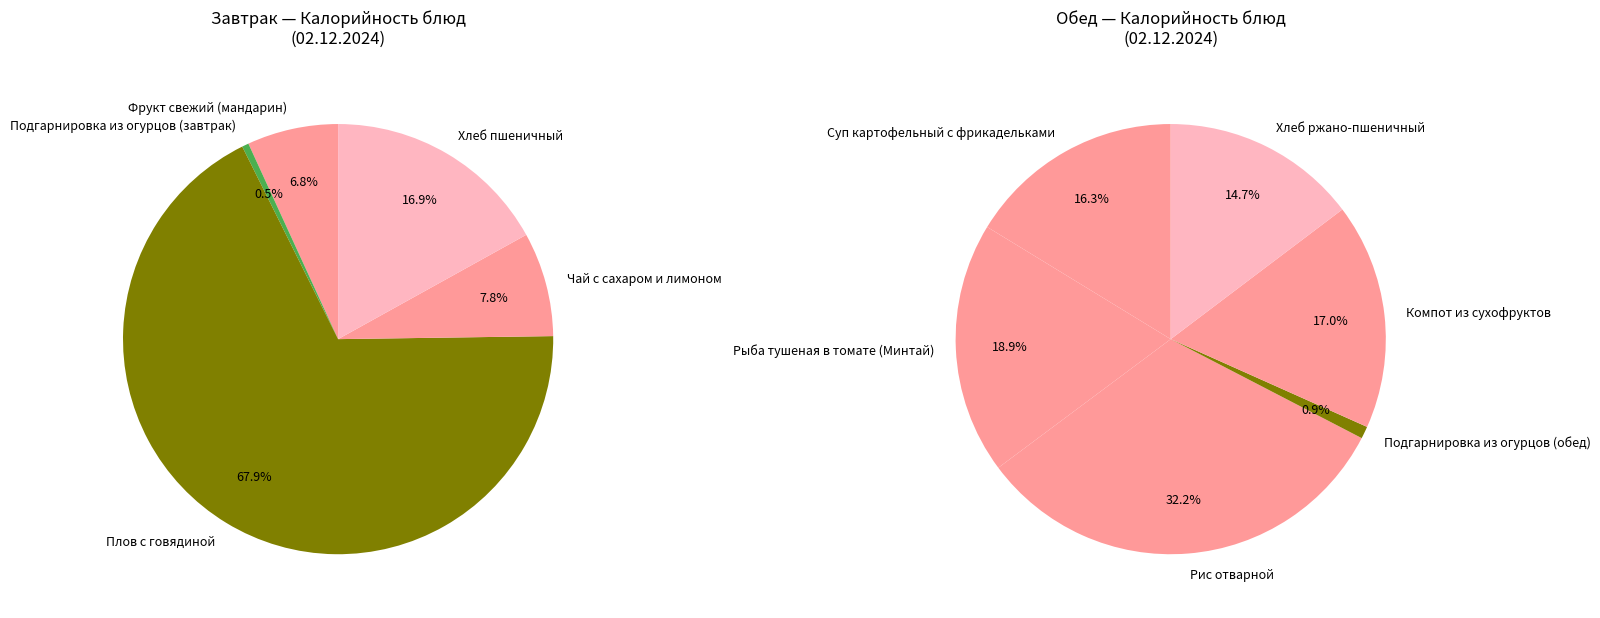

Which has a higher value, Рис отварной or Суп картофельный с фрикадельками?

Рис отварной